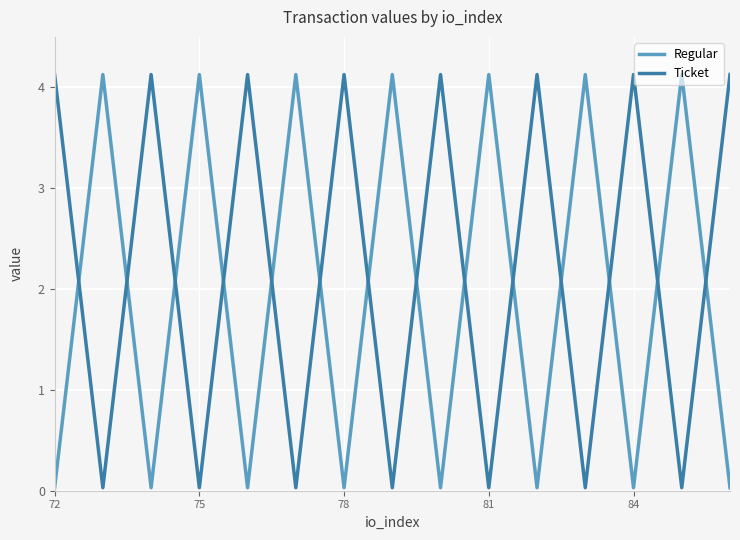

How many interior local valleys does the Regular series have?

6